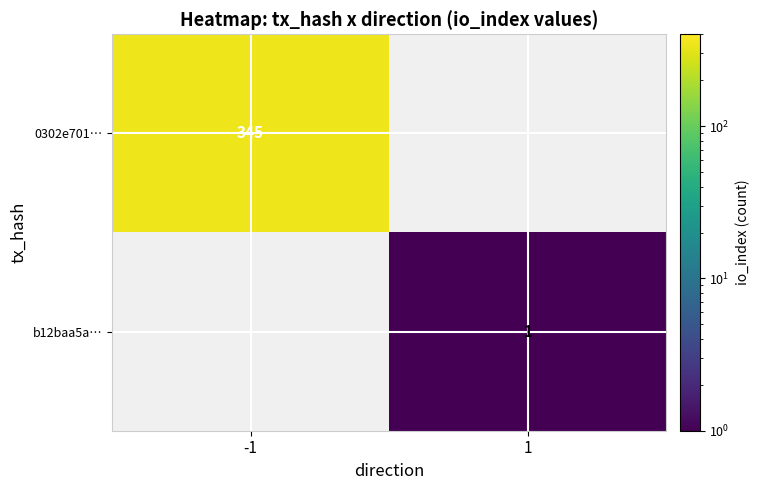

How many categories are shown in the chart?

2